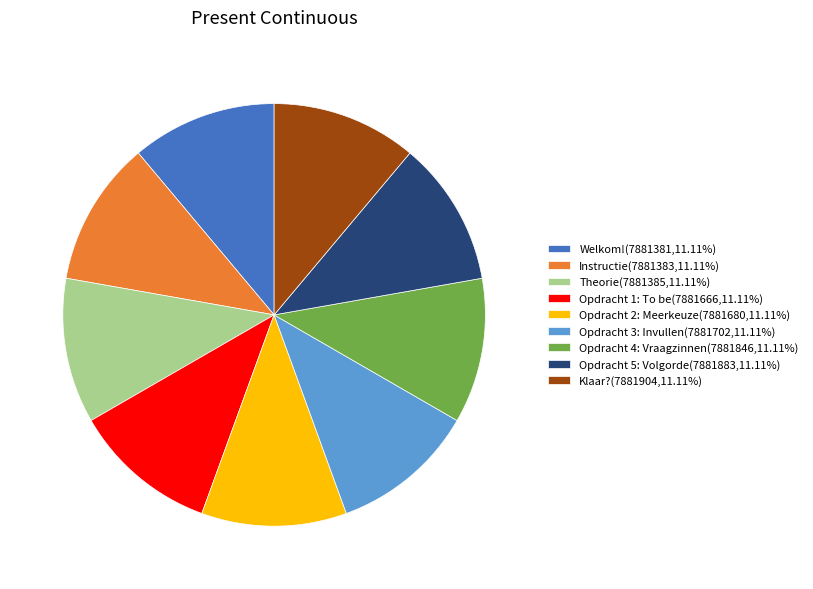

How many segments does this pie chart have?

9